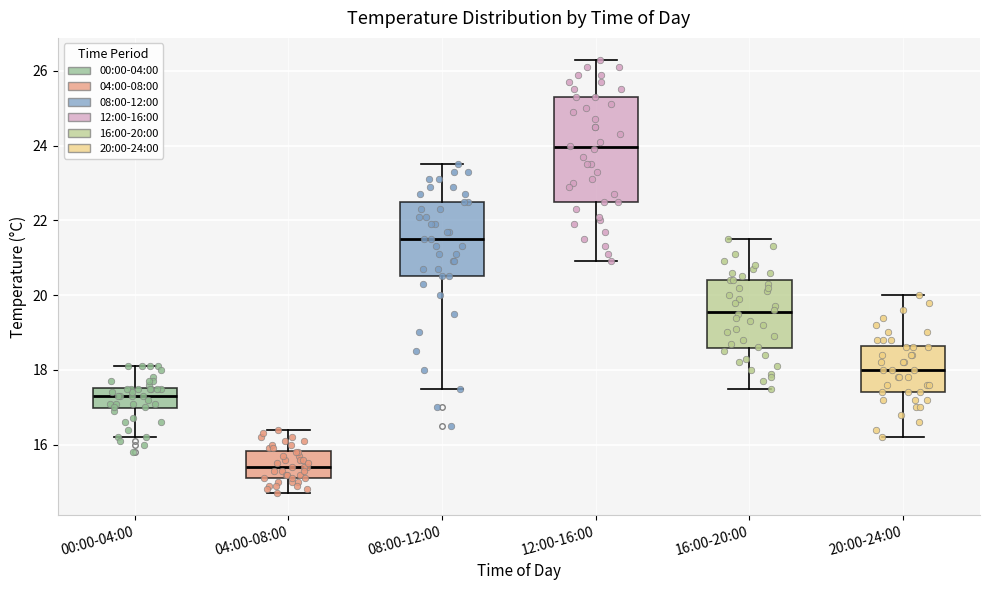

Reading left to right, read every box against the y-axis: the position of its median line, the range the box covers, and the ends of its whiskers. The values are not printed on the chart, so give them approximately, as read against the axis.

00:00-04:00: median 17.4, box 17.0 to 17.6, whiskers 16.2 to 18.2
04:00-08:00: median 15.4, box 15.2 to 15.8, whiskers 14.8 to 16.4
08:00-12:00: median 21.6, box 20.6 to 22.6, whiskers 17.6 to 23.6
12:00-16:00: median 24.0, box 22.6 to 25.4, whiskers 21.0 to 26.4
16:00-20:00: median 19.6, box 18.6 to 20.4, whiskers 17.6 to 21.6
20:00-24:00: median 18.0, box 17.4 to 18.6, whiskers 16.2 to 20.0